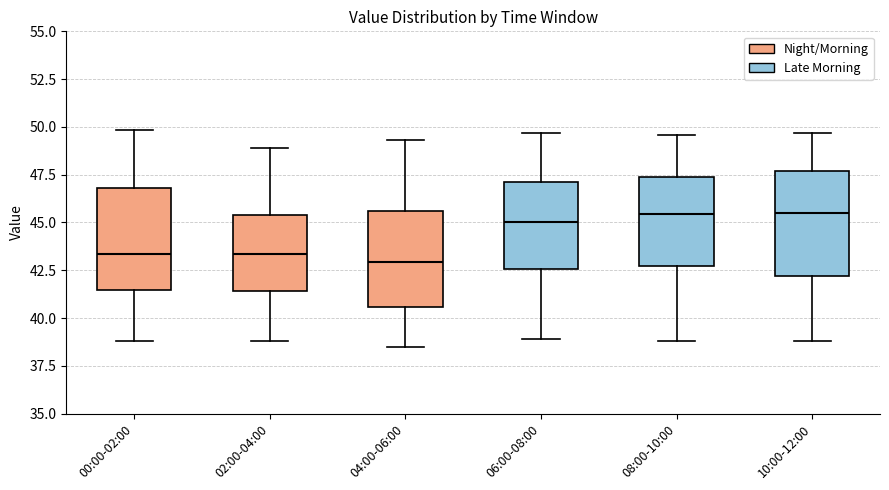

Where does the lower whisker of the box for 06:00-08:00 end on the y-axis? The values are not printed on the chart, so give them approximately, as read against the axis.

39.0